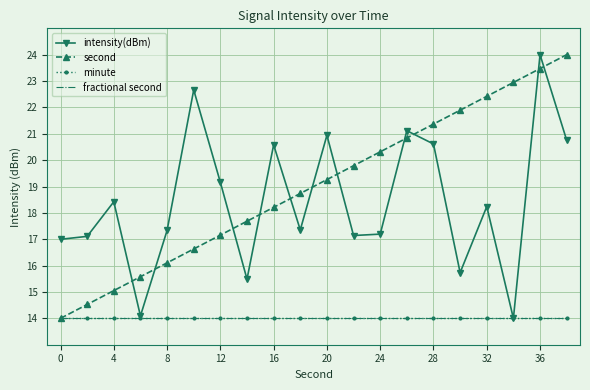

Which category has the highest value in the intensity(dBm) series?

36